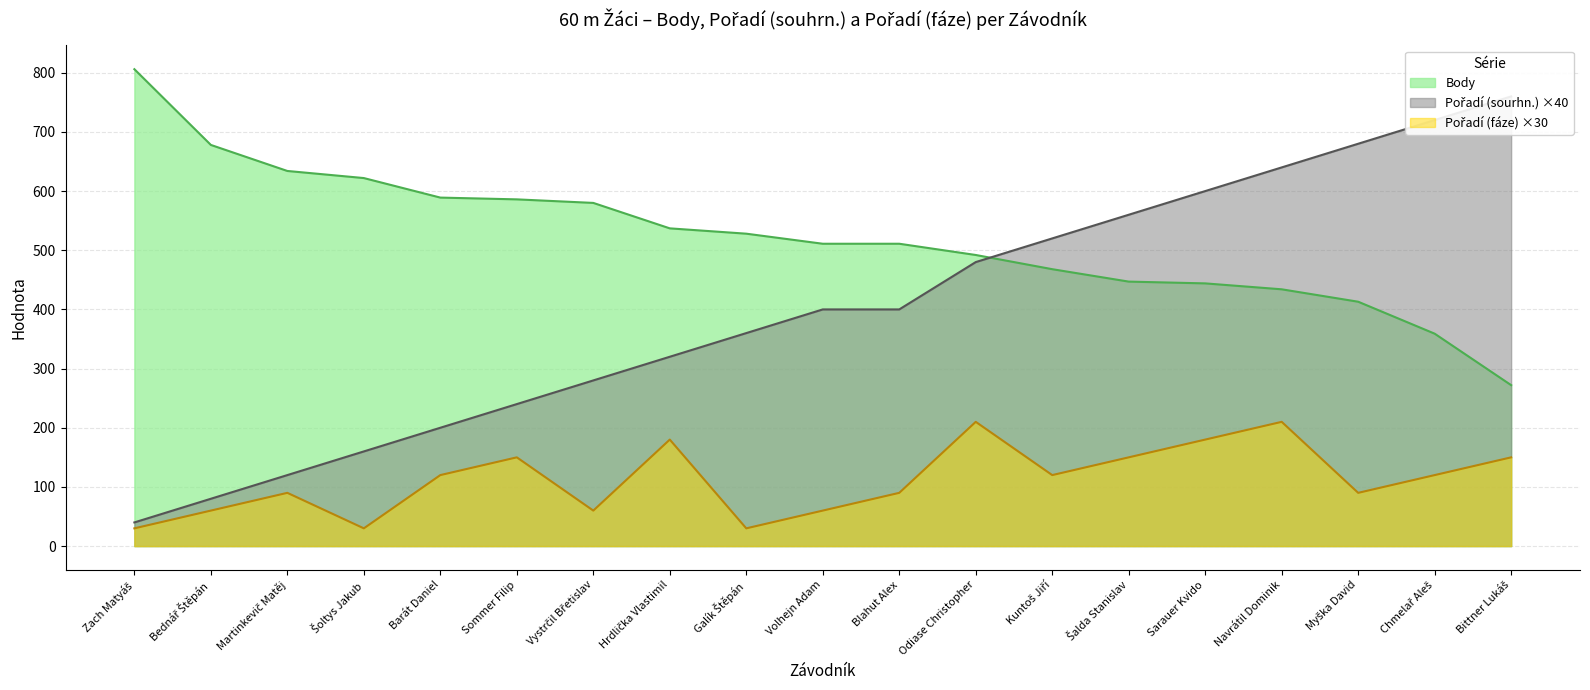

What is the label of the 17th point from the right?

Martinkevič Matěj